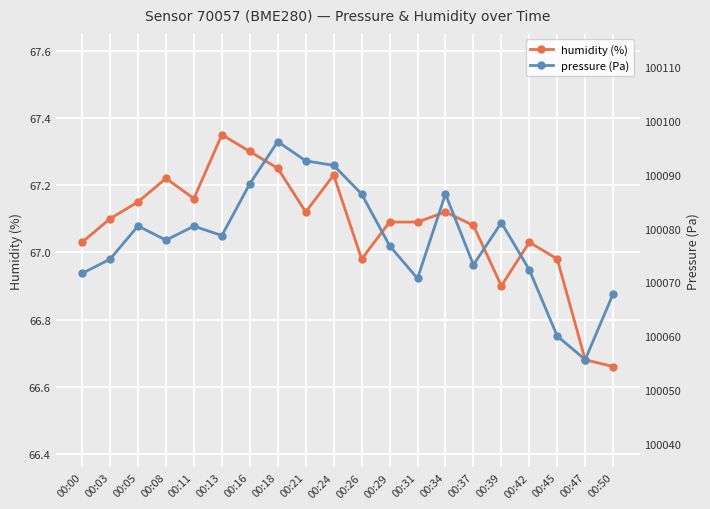

True or false: pressure (Pa) and humidity (%) cross at least once.

False